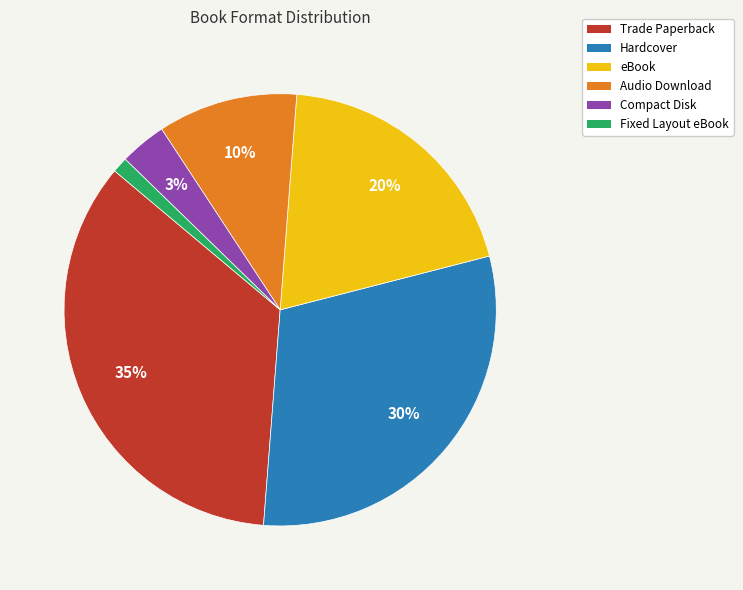

Which category has the biggest portion of the pie?

Trade Paperback